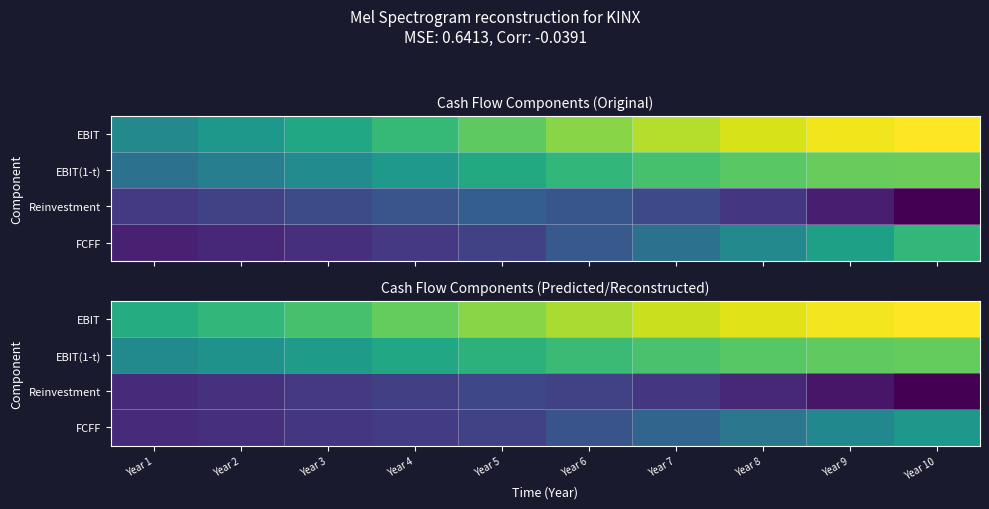

Which series changed the most between Year 1 and Year 5?

EBIT